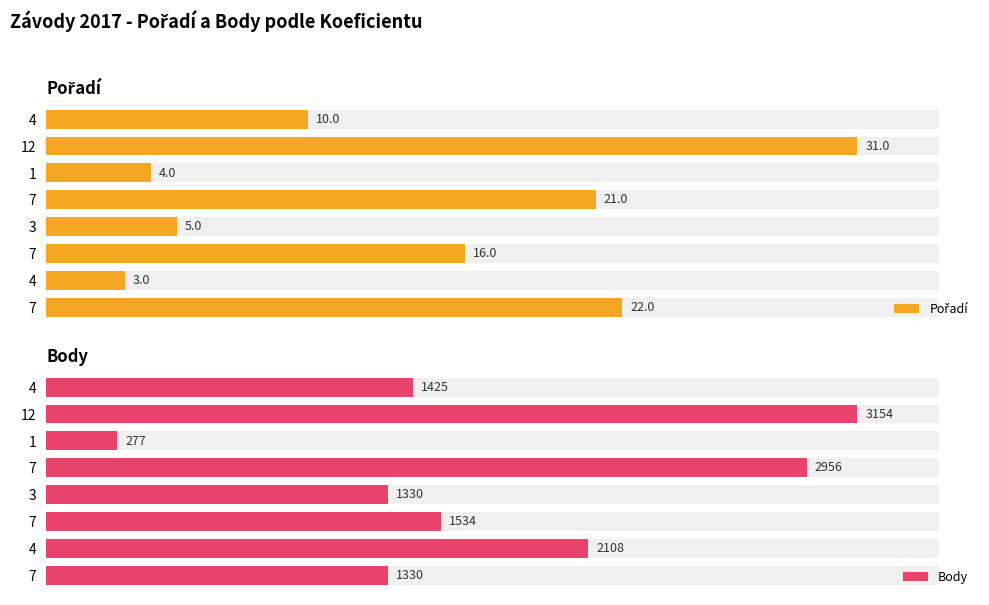

How many groups of bars are there?

8